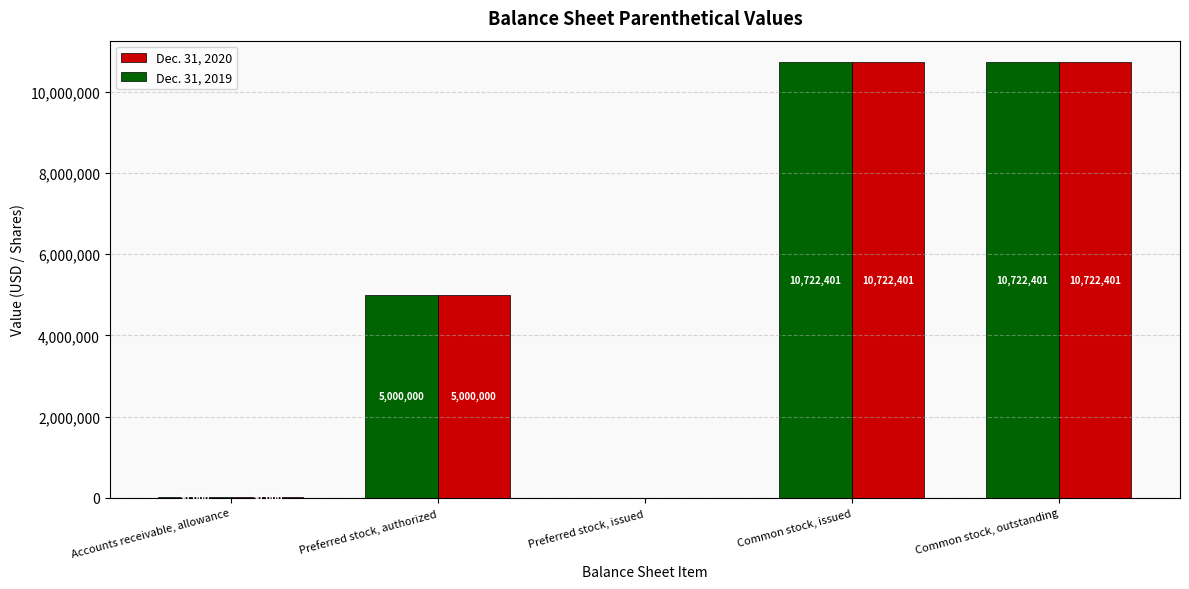

What is the maximum value shown in the chart?

10722401